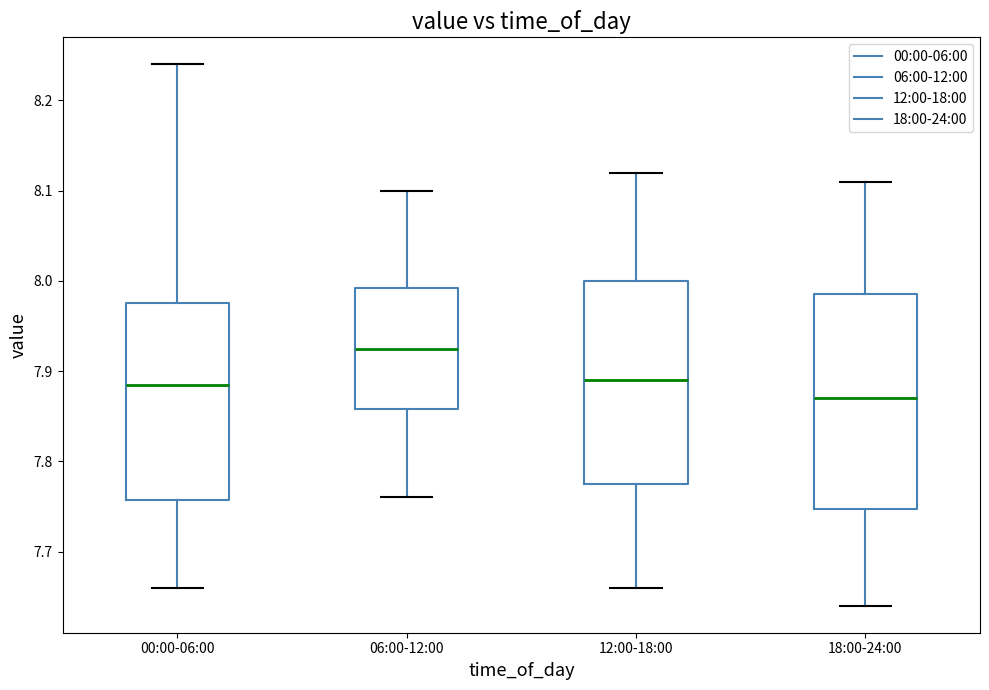

Comparing the boxes themselves (not the whiskers), which one is the tallest?

18:00-24:00